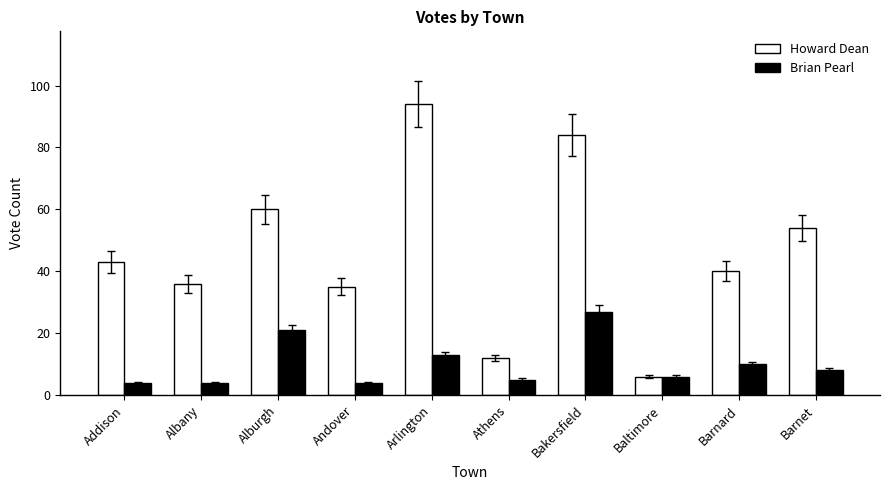

At which category is the sum across all series the highest?

Bakersfield